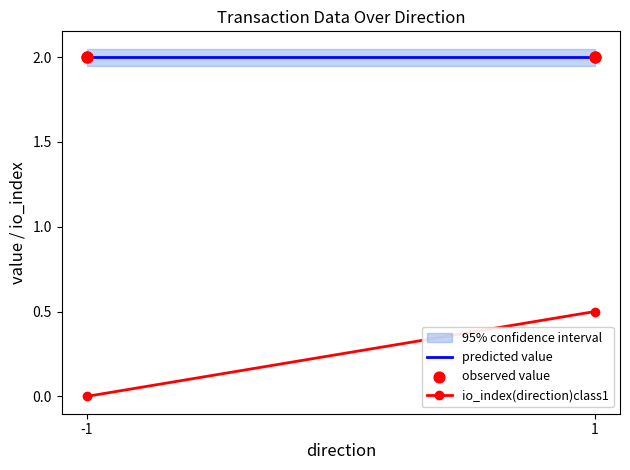

Which series contains the lowest Y value?

io_index